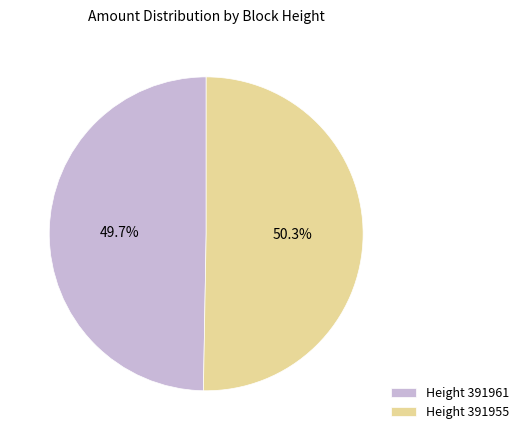

Which has a higher value, Height 391955 or Height 391961?

Height 391955